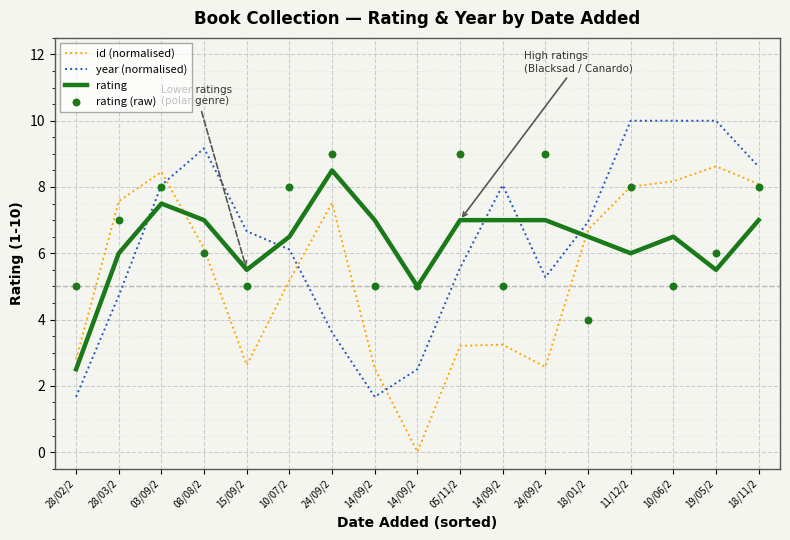

Which series has the widest spread of Y values?

id (normalised)